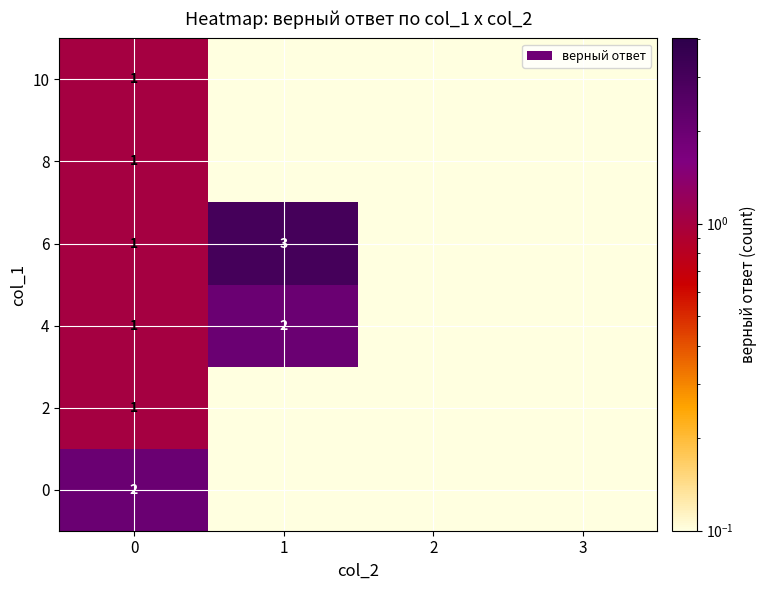

The value of 10 at 3 is 0.0. True or false?

True